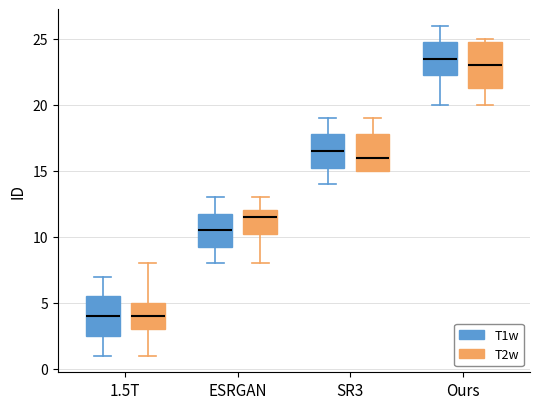

Comparing the boxes themselves (not the whiskers), which one is the tallest?

Ours (T2w)